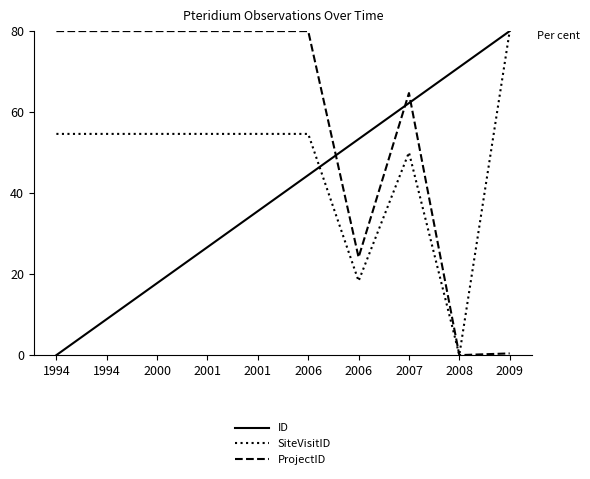

How many lines are shown in the chart?

3